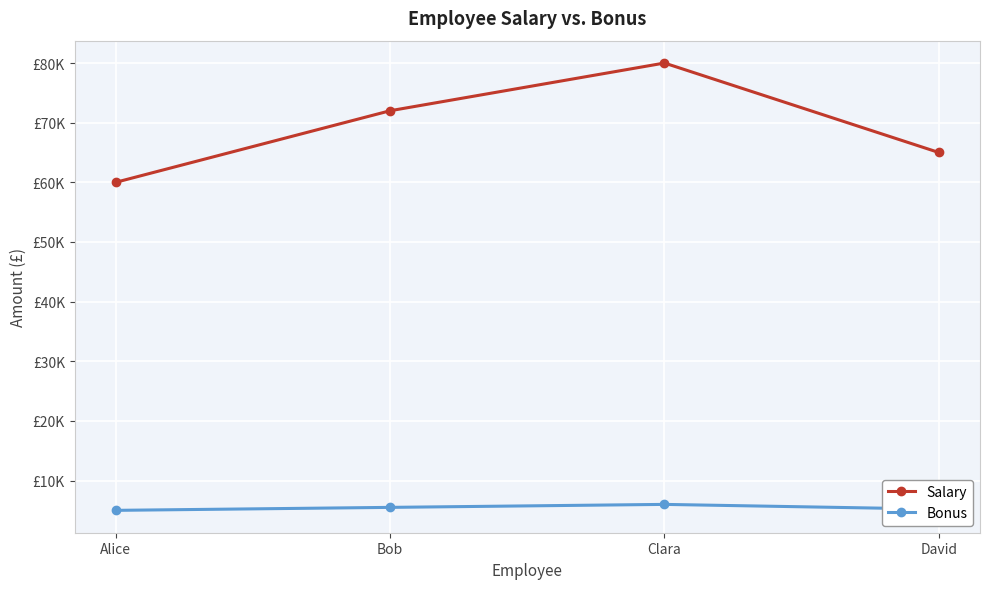

What are all the series names shown in the legend?

Salary, Bonus